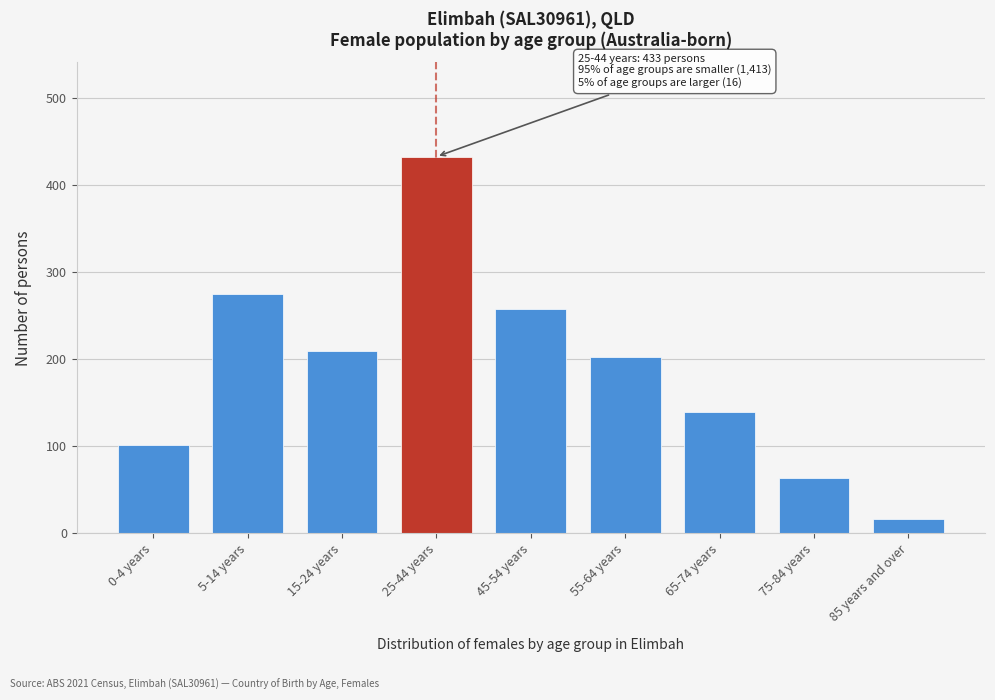

Reading left to right, extract all data points from this chart.

102	275	210	433	258	203	140	64	16